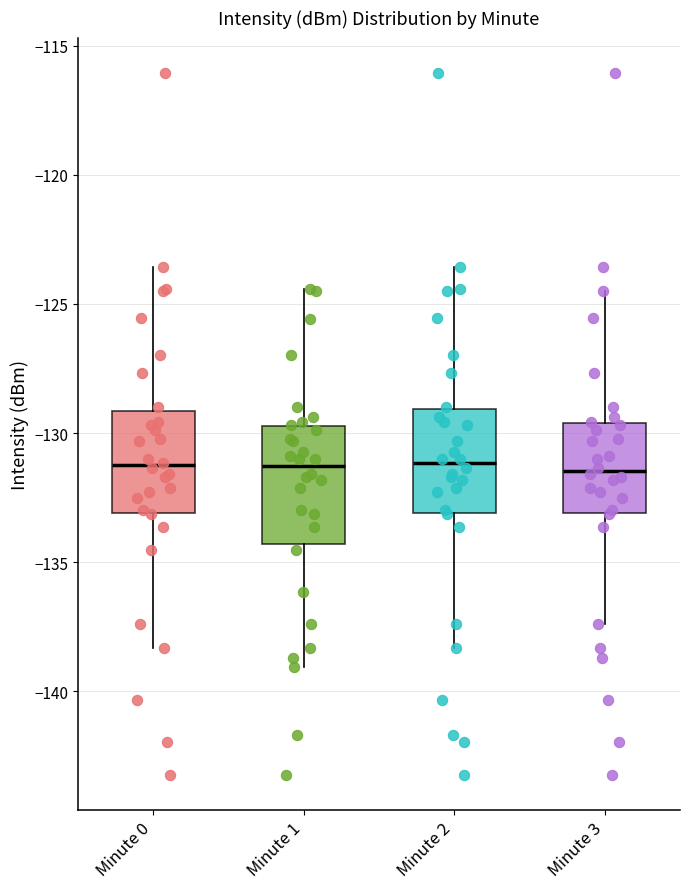

Reading left to right, transcribe this box plot: for each box, give where its median line is, the range the box spans, and where its two whiskers end, as read against the y-axis. The values are not printed on the chart, so give them approximately, as read against the axis.

Minute 0: median -131.0, box -133.0 to -129.0, whiskers -138.5 to -123.5
Minute 1: median -131.5, box -134.5 to -129.5, whiskers -139.0 to -124.5
Minute 2: median -131.0, box -133.0 to -129.0, whiskers -138.5 to -123.5
Minute 3: median -131.5, box -133.0 to -129.5, whiskers -137.5 to -124.5